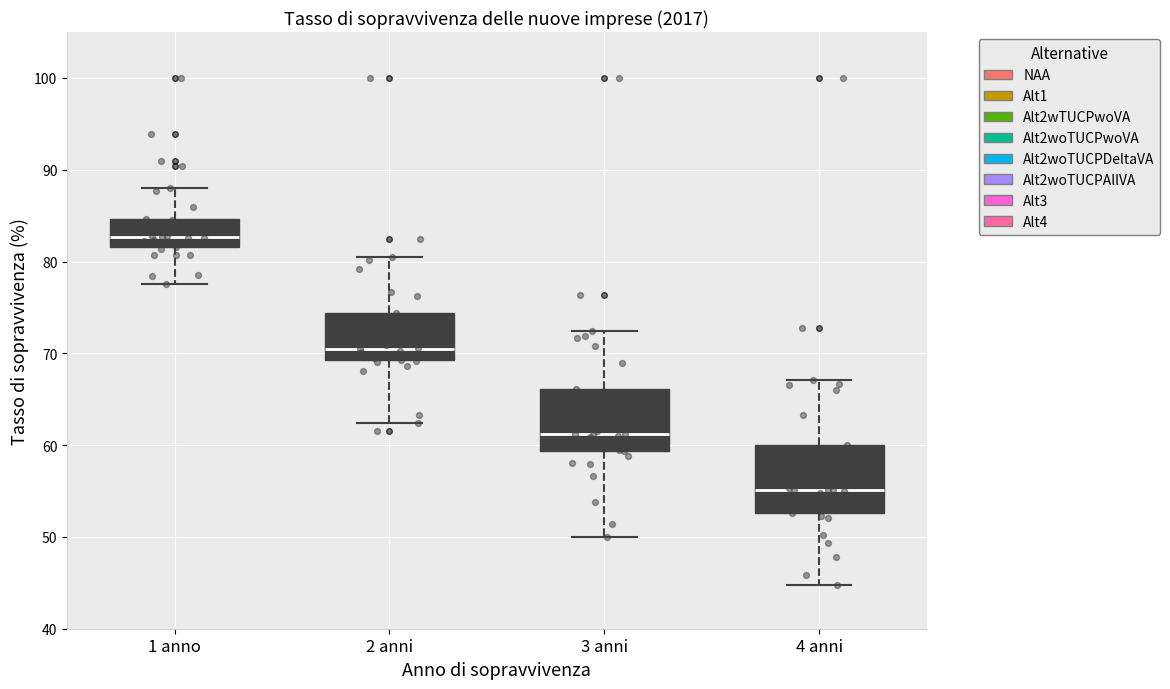

Reading left to right, transcribe this box plot: for each box, give where its median line is, the range the box spans, and where its two whiskers end, as read against the y-axis. The values are not printed on the chart, so give them approximately, as read against the axis.

1 anno: median 83, box 82 to 85, whiskers 78 to 88
2 anni: median 70, box 69 to 74, whiskers 62 to 80
3 anni: median 61, box 59 to 66, whiskers 50 to 72
4 anni: median 55, box 53 to 60, whiskers 45 to 67